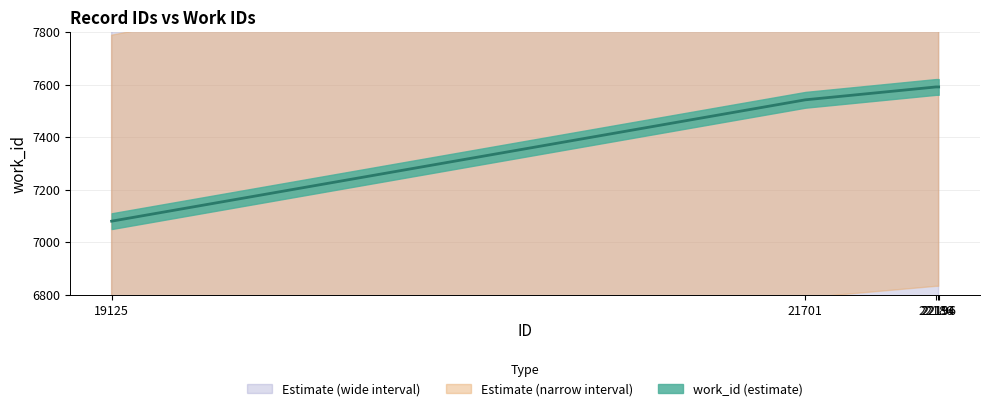

True or false: the data shows 4966 at 22186.

False